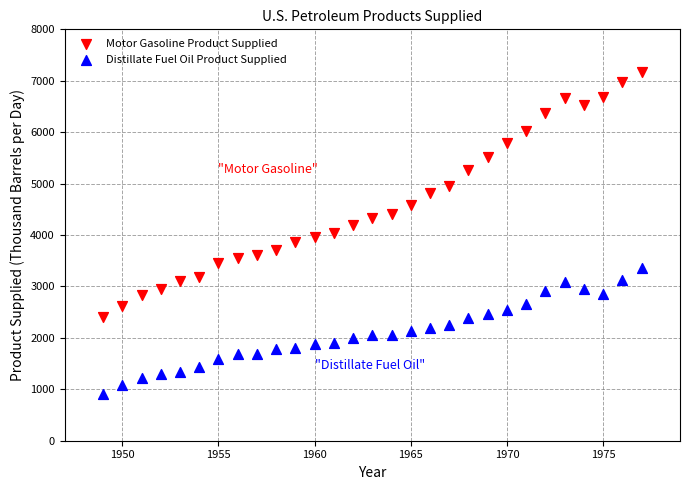

What is the X range (max minus min) for the scatter plot?

28.0